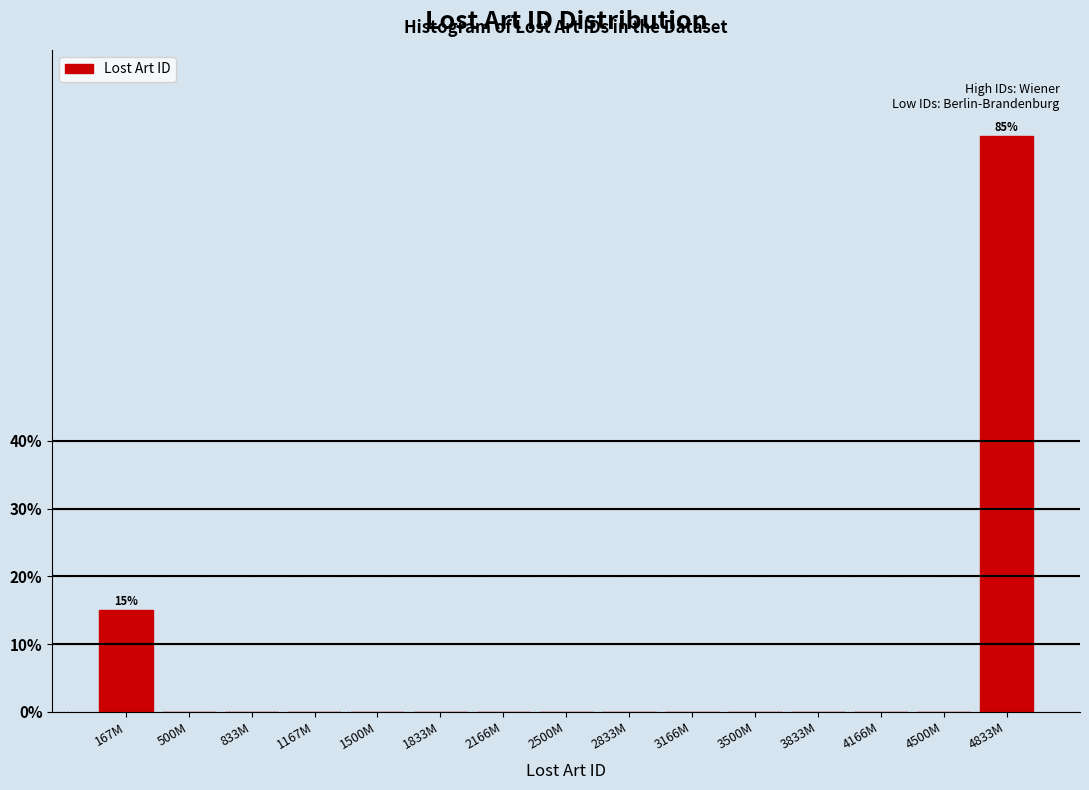

Reading right to left, extract all data points from this chart.

4833M=85	4500M=0	4166M=0	3833M=0	3500M=0	3166M=0	2833M=0	2500M=0	2166M=0	1833M=0	1500M=0	1167M=0	833M=0	500M=0	167M=15